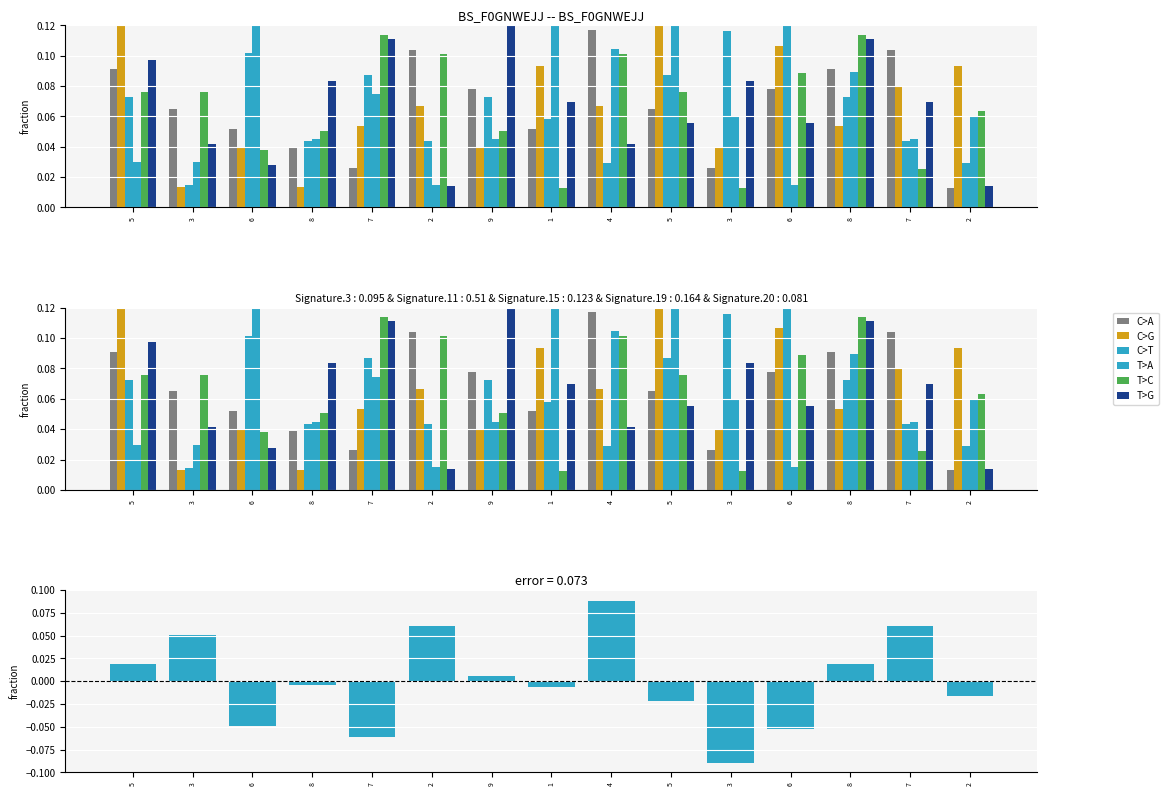

What is the spread (max minus min) of values at 6?

0.1